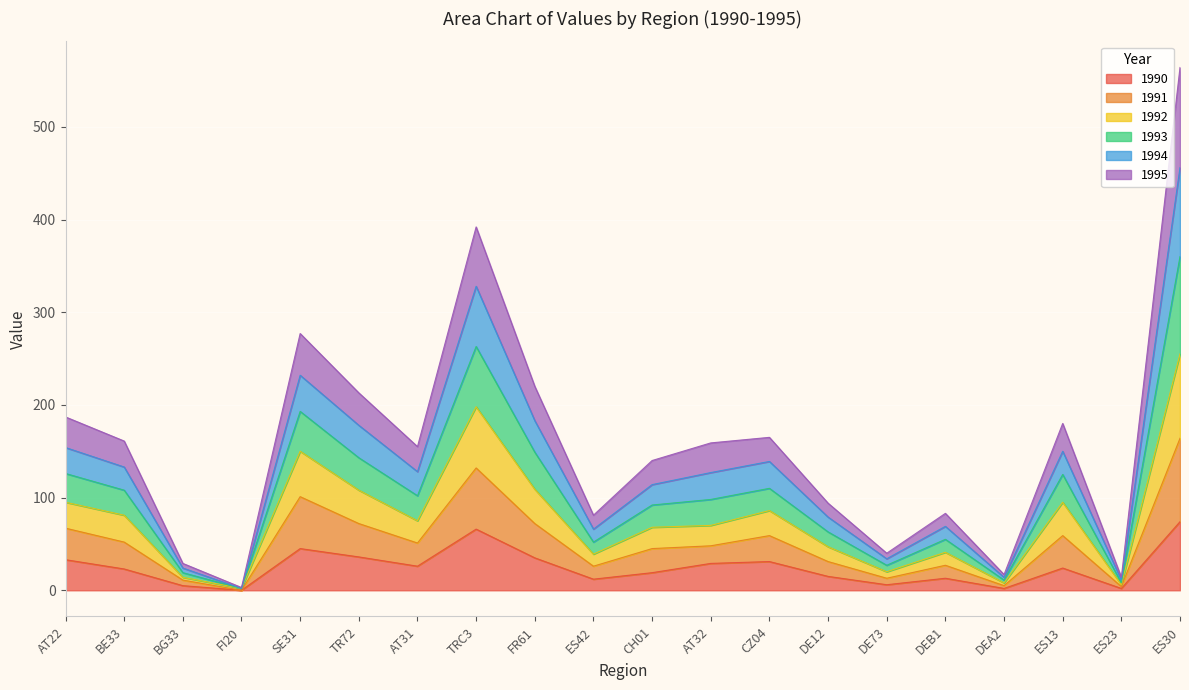

At which category does the chart reach its minimum across all series?

FI20